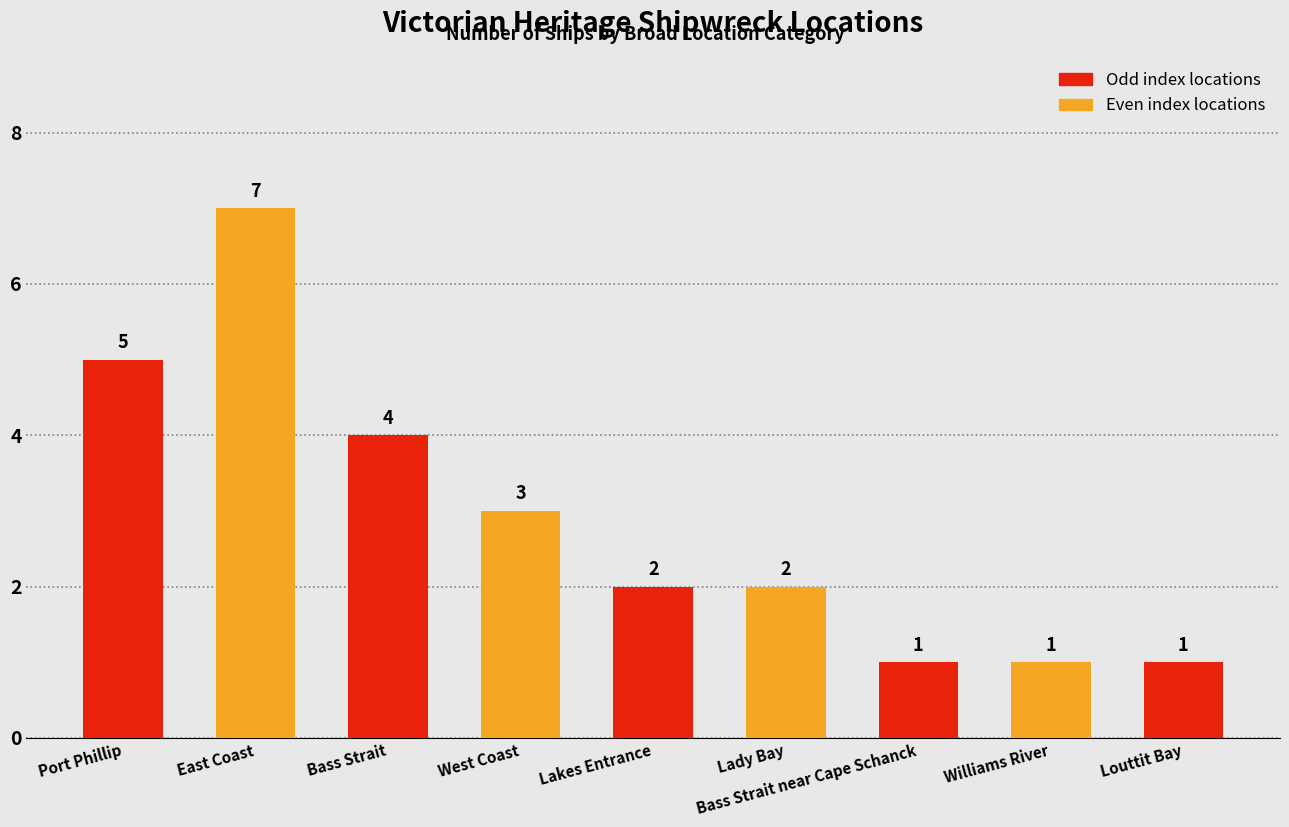

What is the smallest value displayed?

1